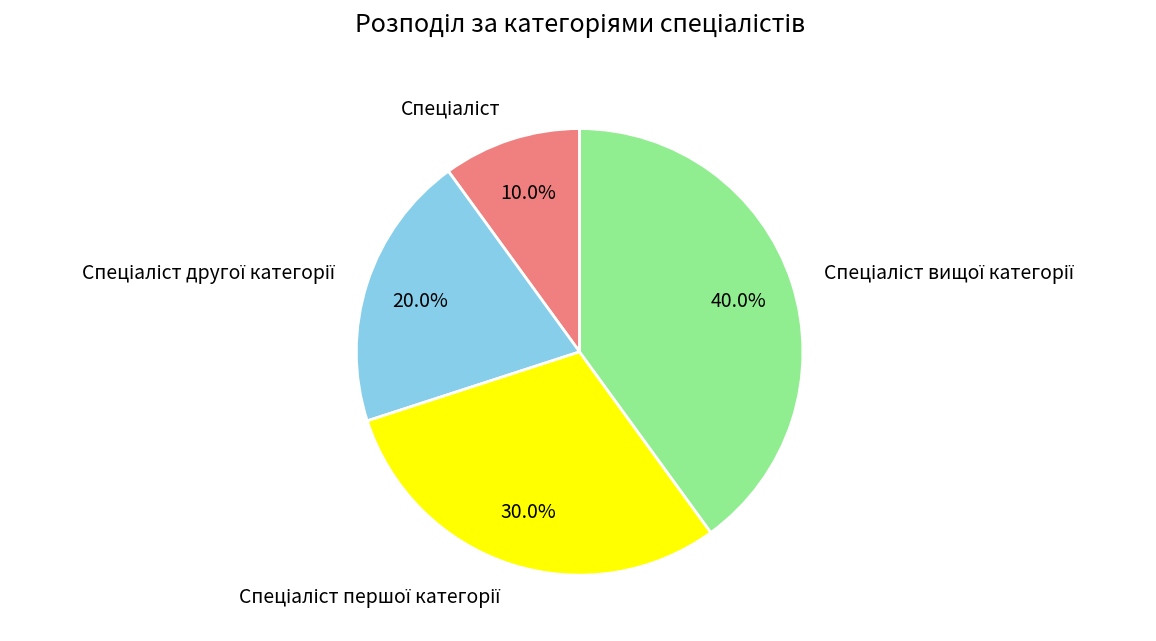

Is there a majority slice in this chart?

No